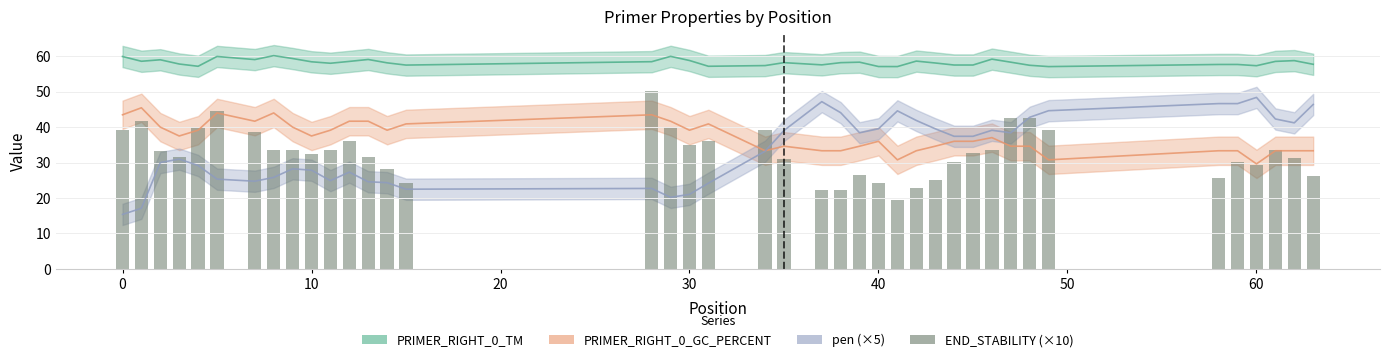

Does the chart contain stacked bars?

No